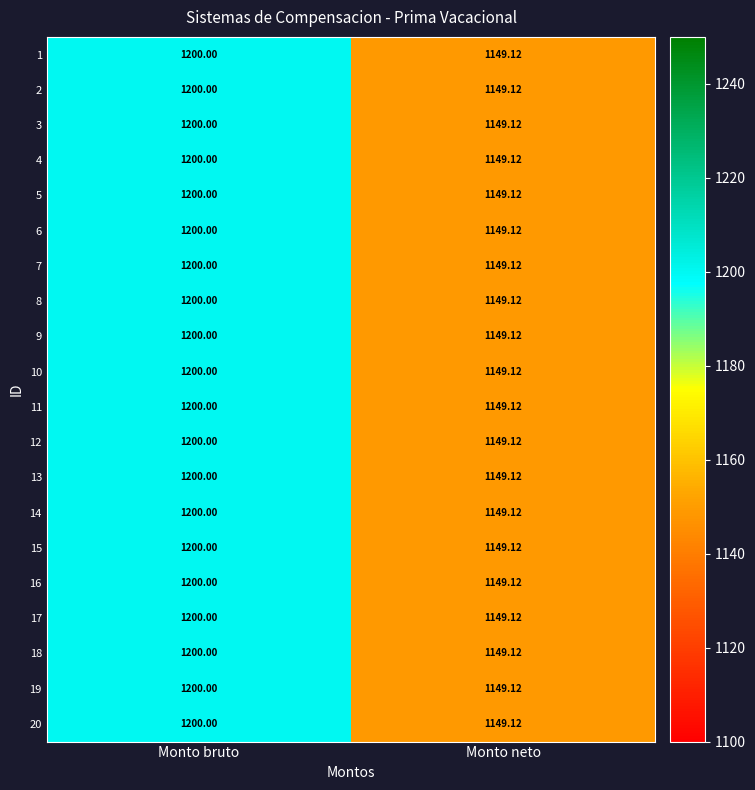

Rank the categories by 15 value from highest to lowest.

Monto bruto, Monto neto